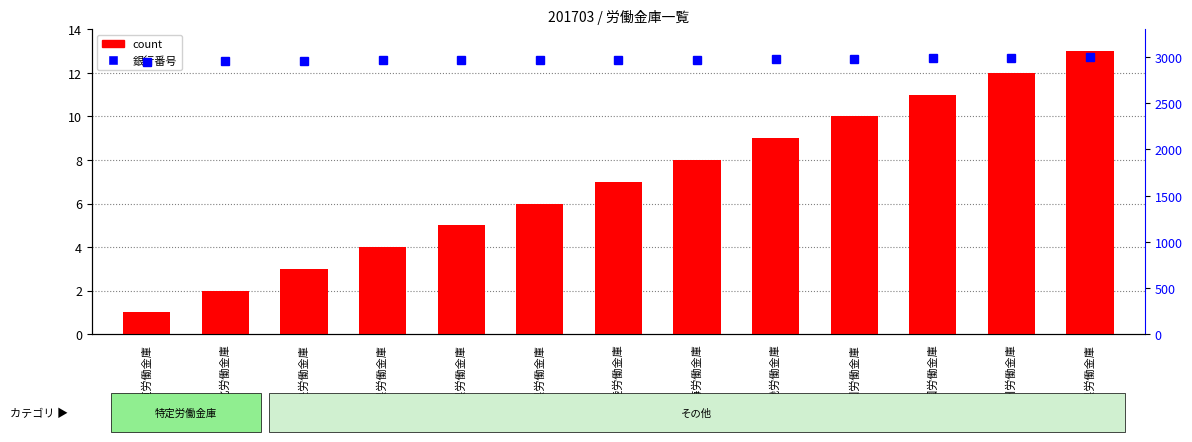

What is the difference between the count values at 沖縄県労働金庫 and 東北労働金庫?

11